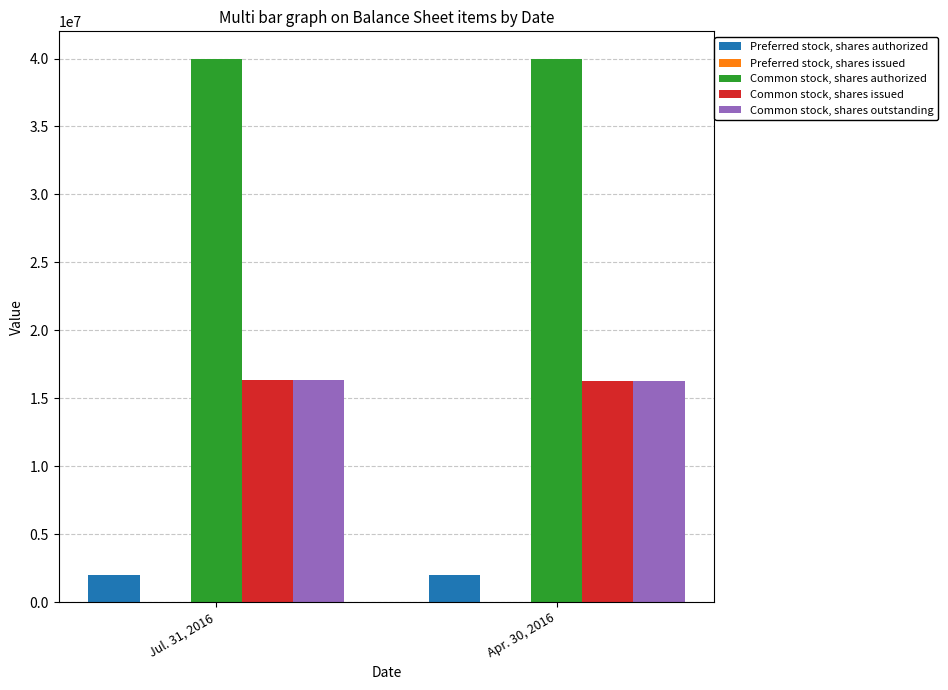

What is the difference between the highest and lowest values at Jul. 31, 2016?

38000000